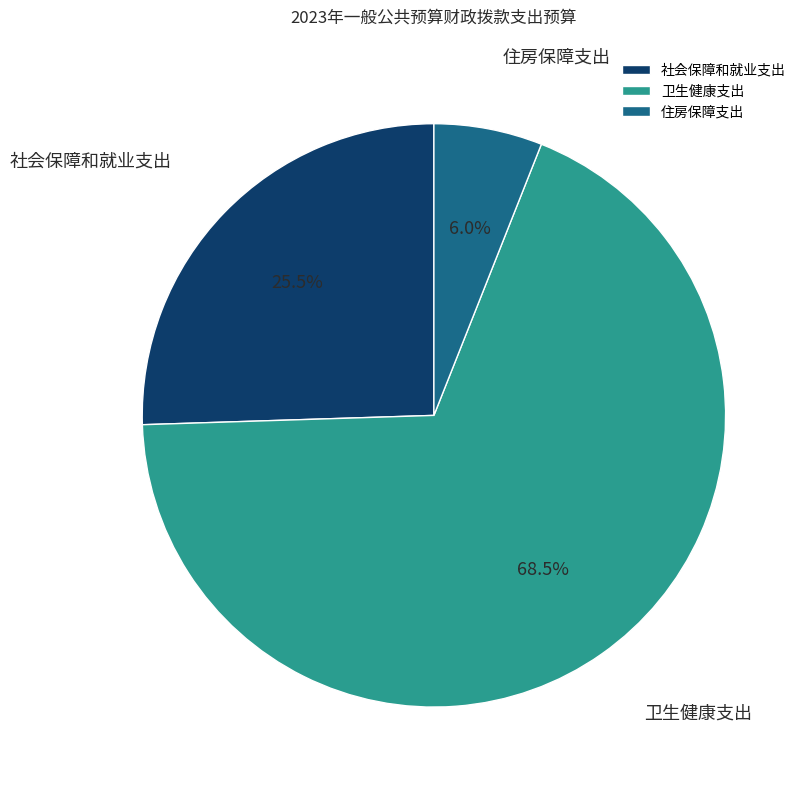

Rank the categories by value from highest to lowest.

卫生健康支出, 社会保障和就业支出, 住房保障支出